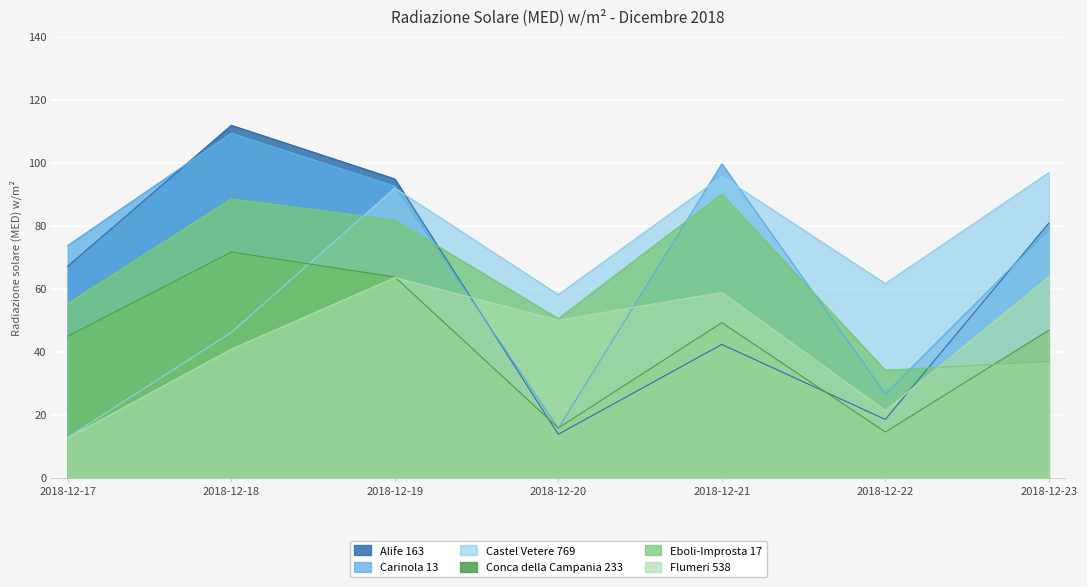

Read the Conca della Campania 233 value at 2018-12-23.

46.9